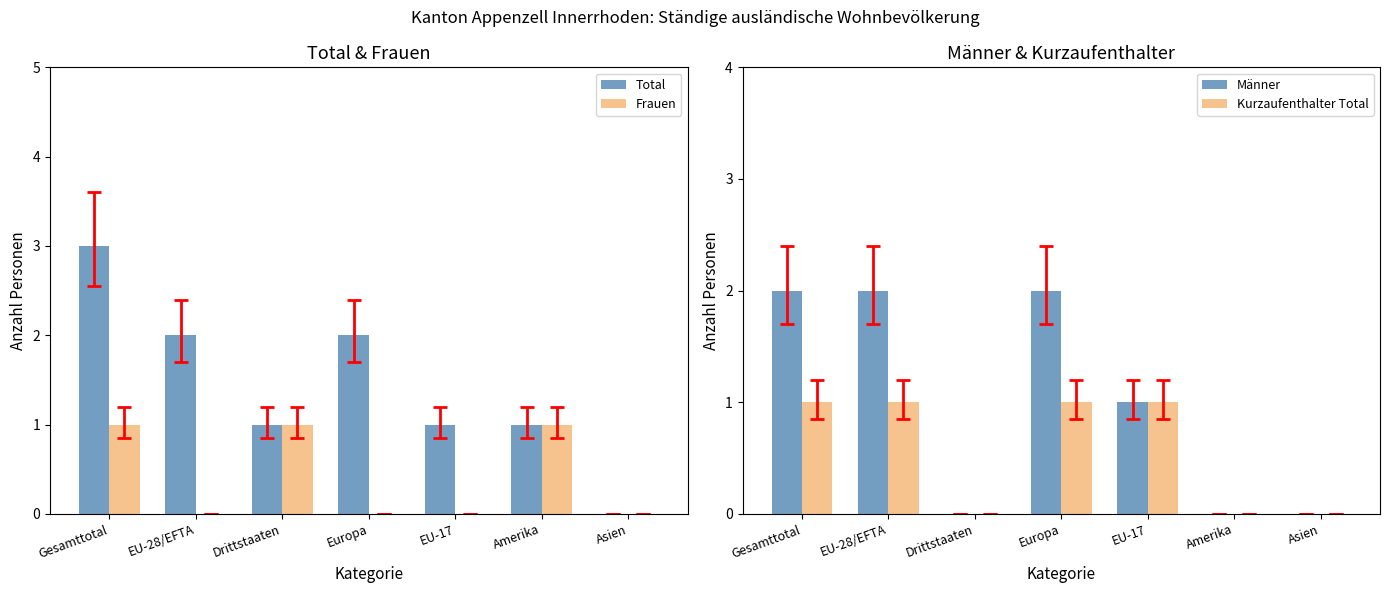

Is the value of Kurzaufenthalter Total at Europa greater than the value of Total at EU-17?

No